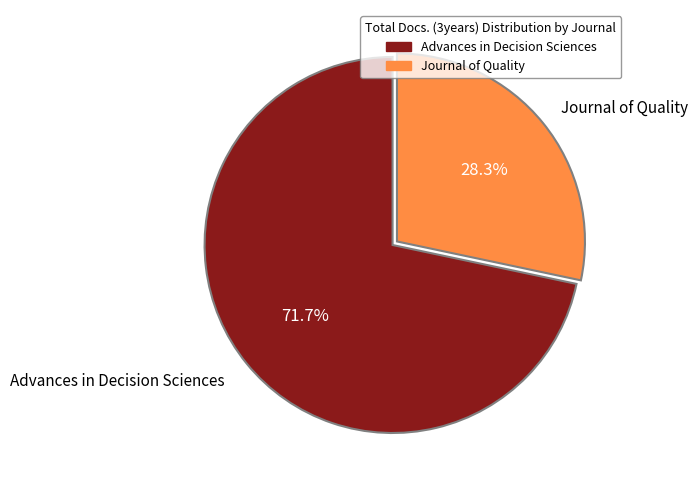

Is it true that Journal of Quality is 28% of the pie?

True